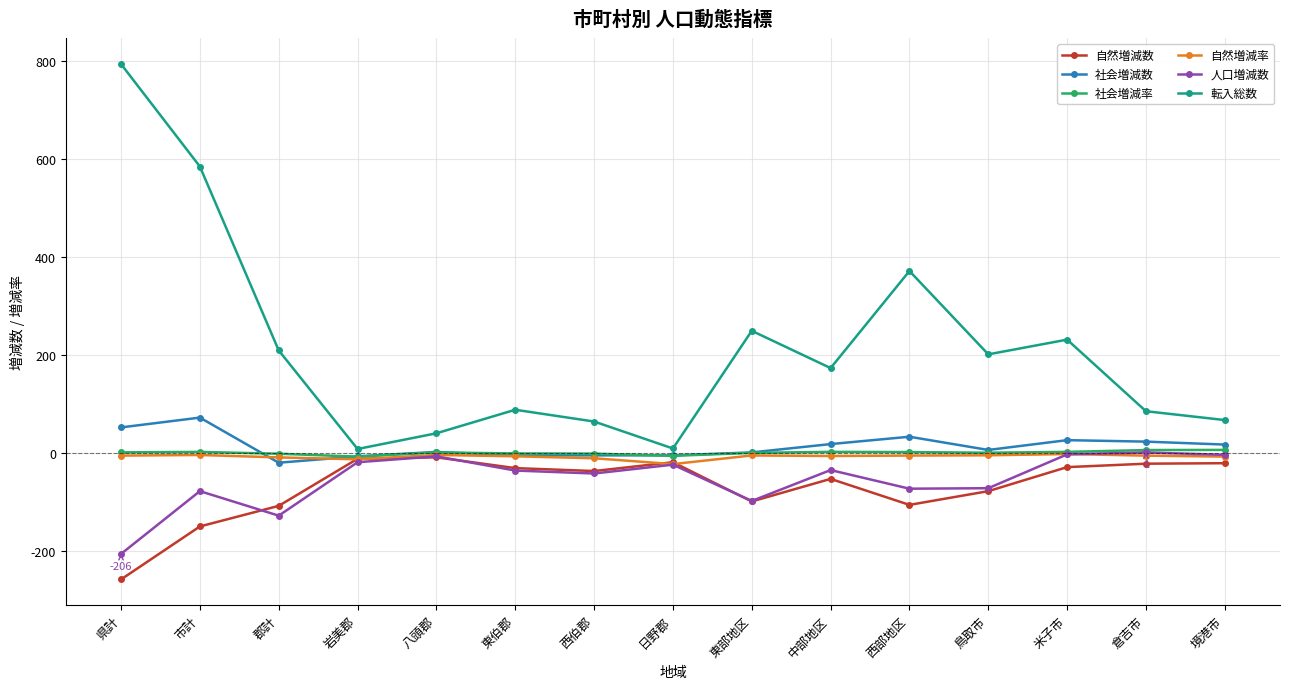

True or false: 人口増減数 and 転入総数 cross at least once.

False